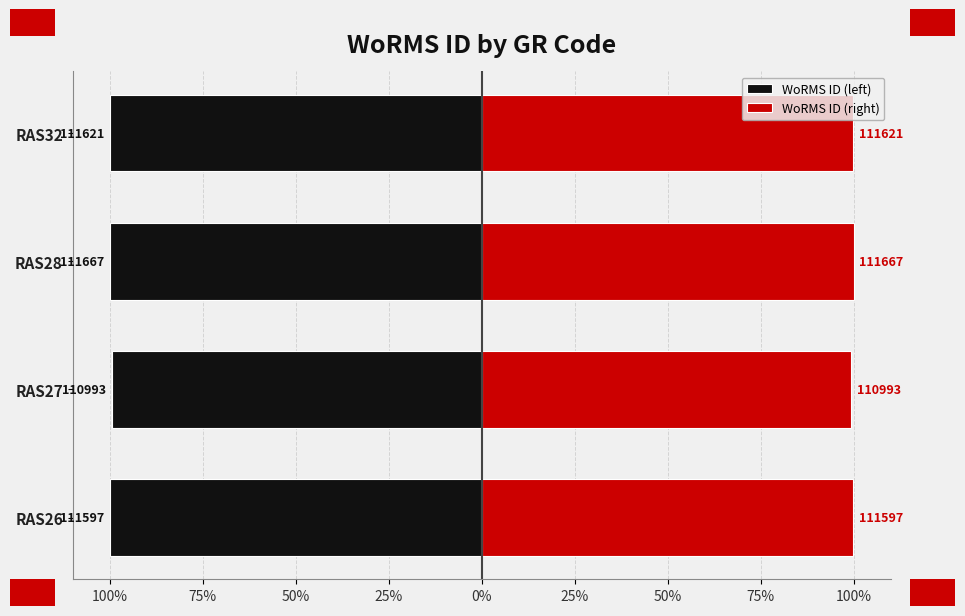

How many data points does each series have?

4